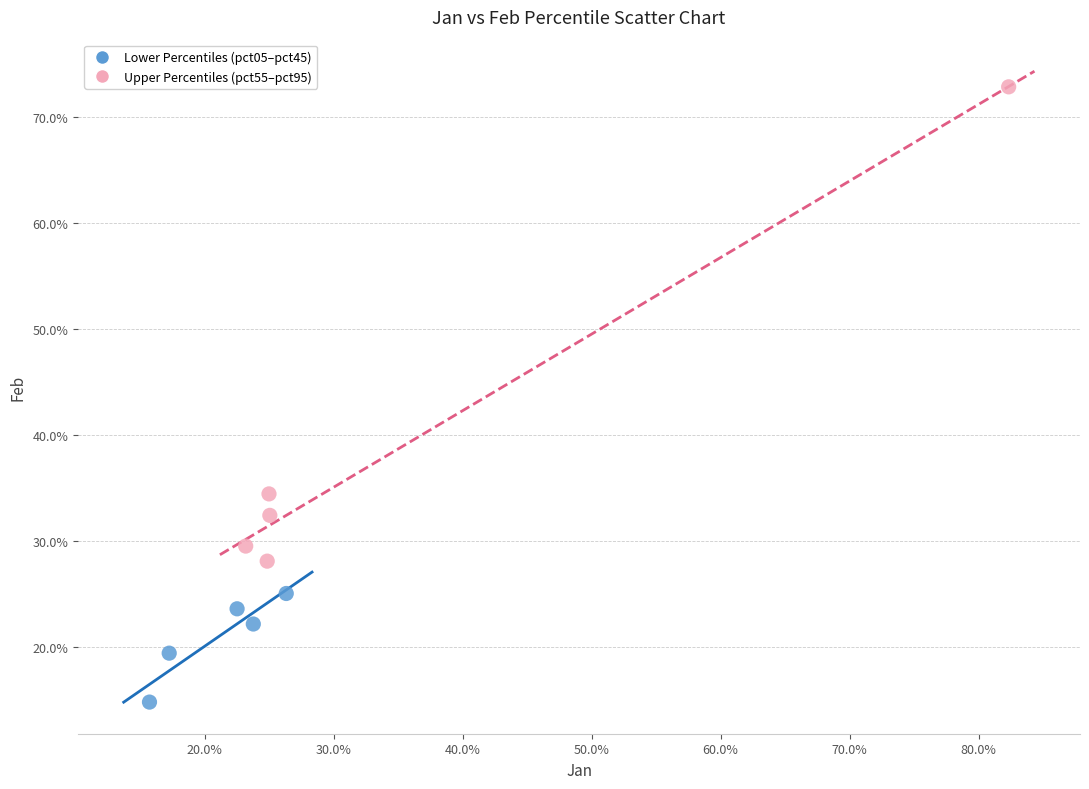

Which series has the widest spread of Y values?

Upper Percentiles (pct55–pct95)